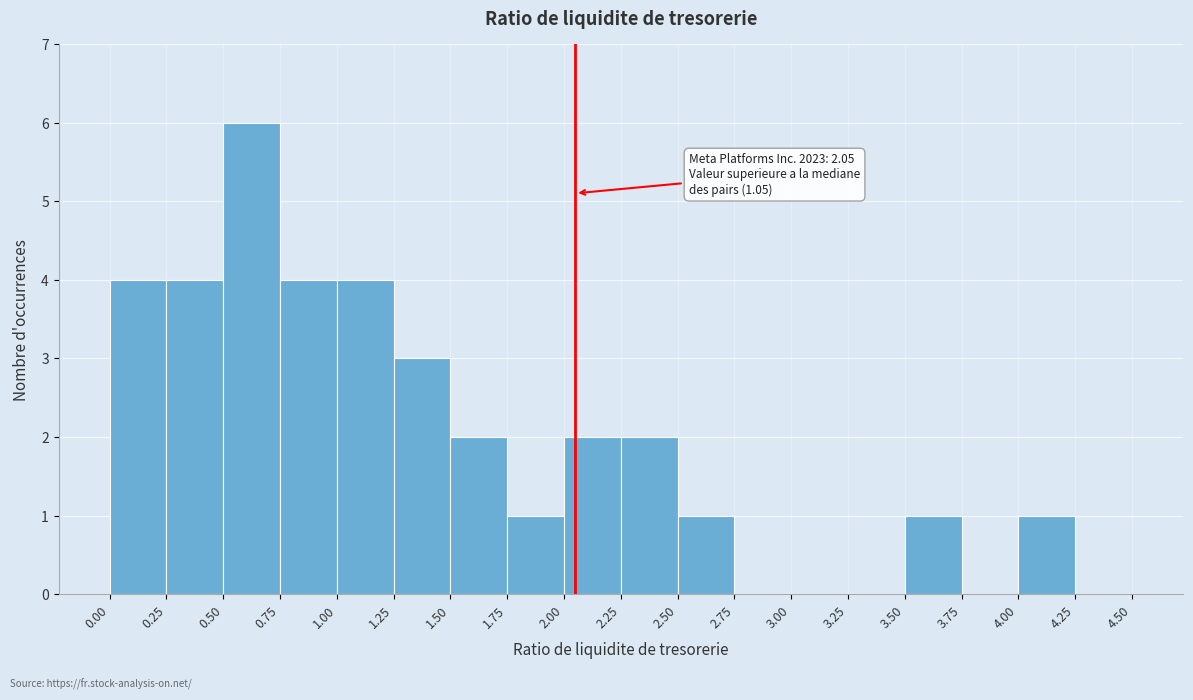

Which range on the x-axis has the tallest bar?

0.50 to 0.75